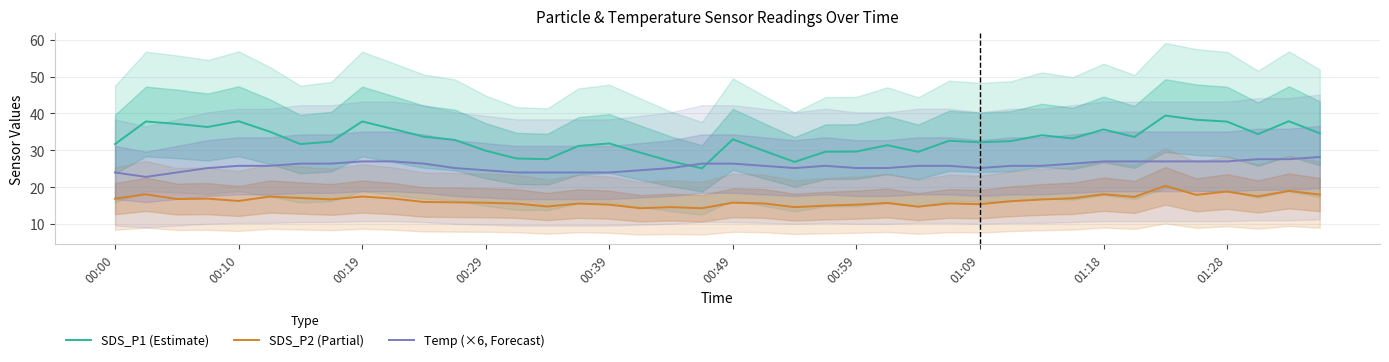

How many times do Temp (×6, Forecast) and SDS_P1 (Estimate) cross each other?

2